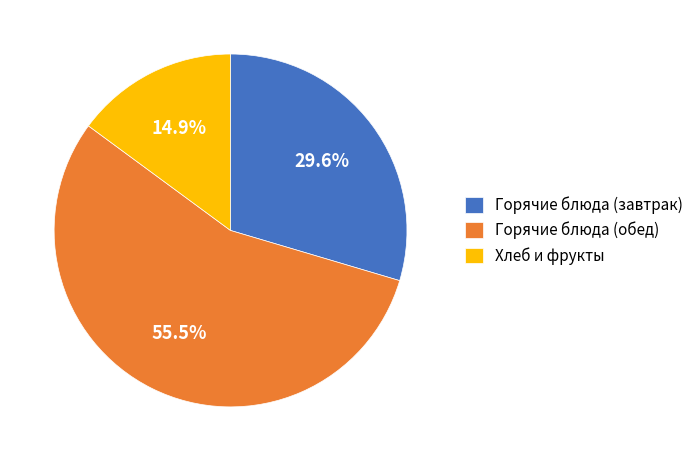

Approximately how many times larger is the value at Горячие блюда (завтрак) compared to Хлеб и фрукты?

2.0